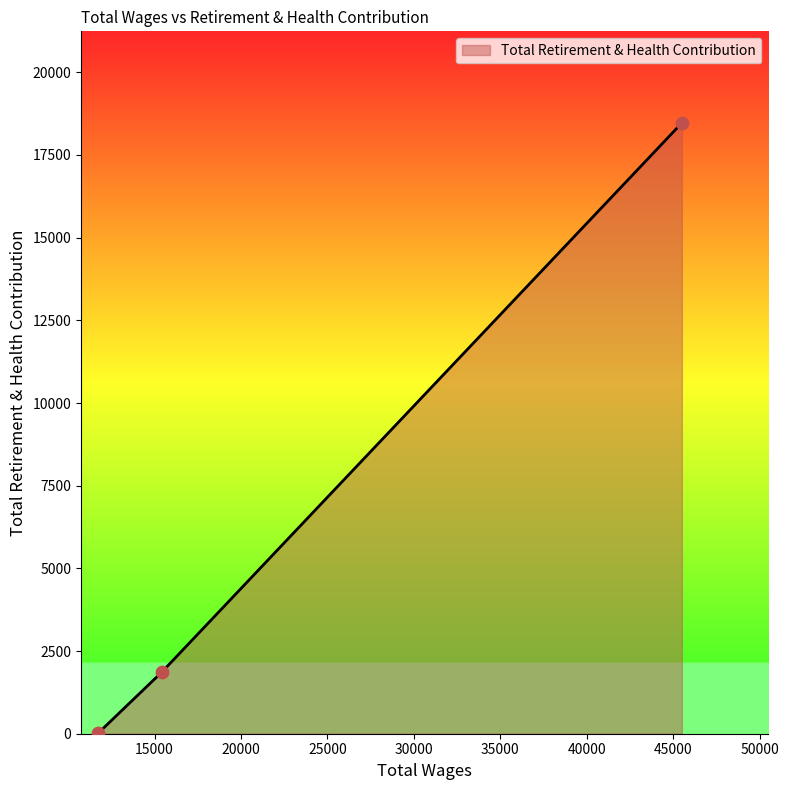

What is the maximum value shown in the chart?

18468